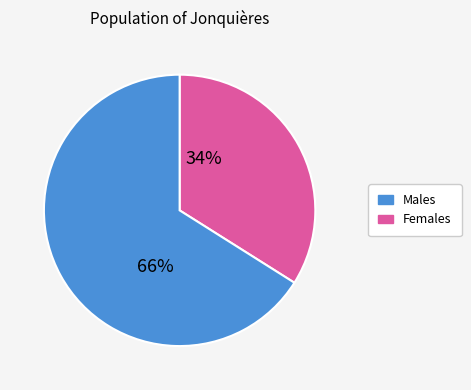

Does any single category account for the majority?

Yes